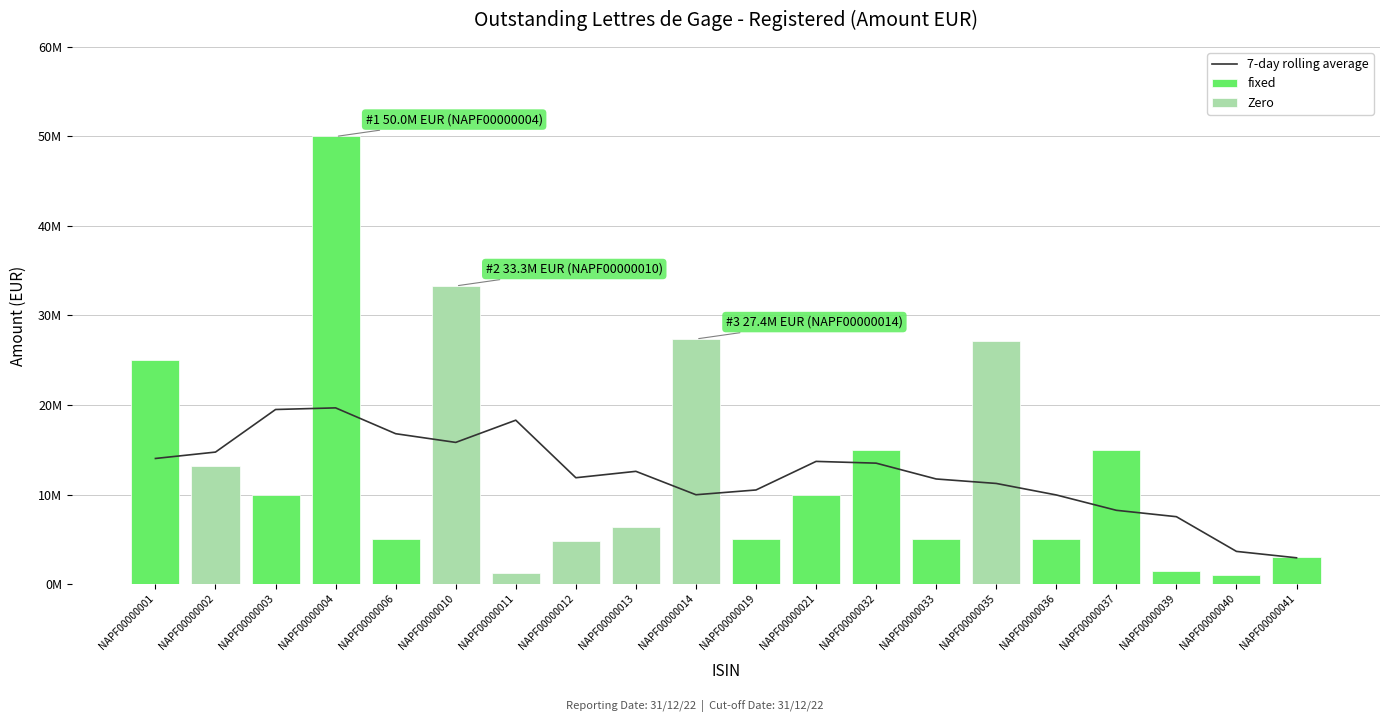

The value at NAPF00000040 is 1000000.0. True or false?

True